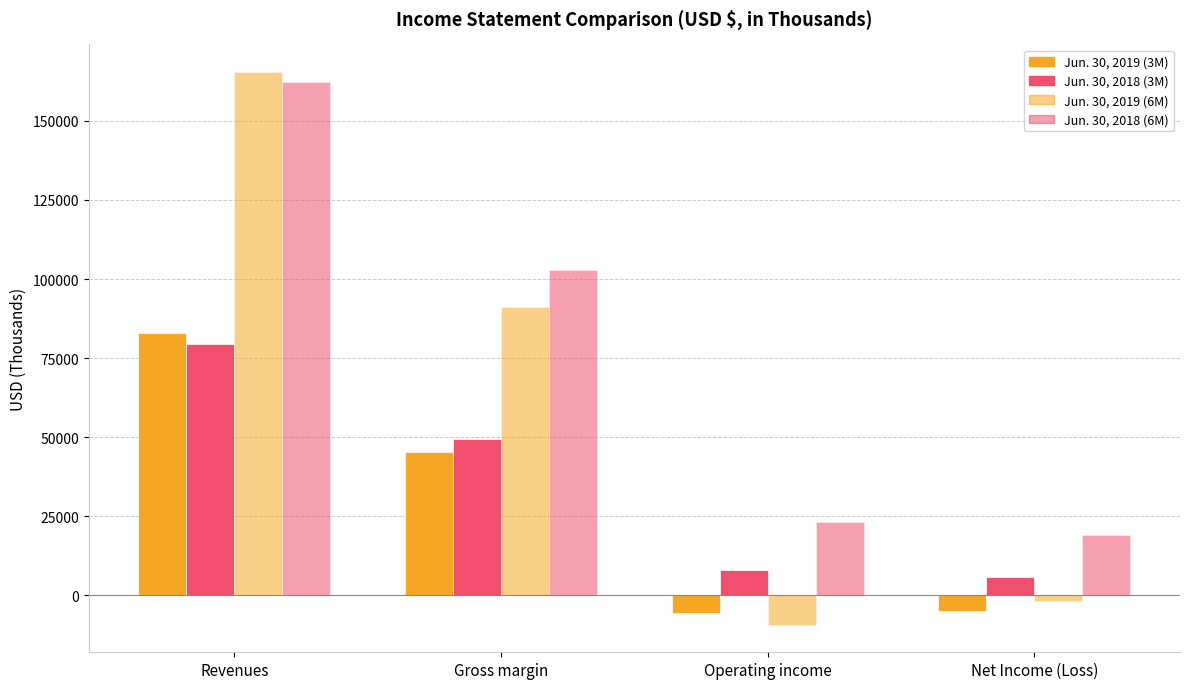

Count the number of categories in the chart.

4